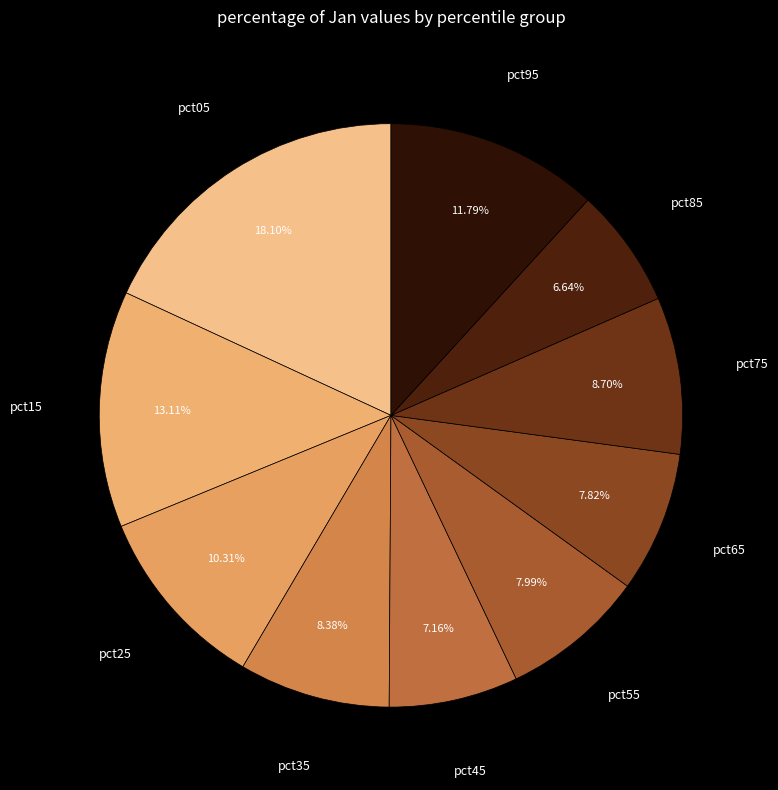

Between pct55 and pct45, which is larger?

pct55